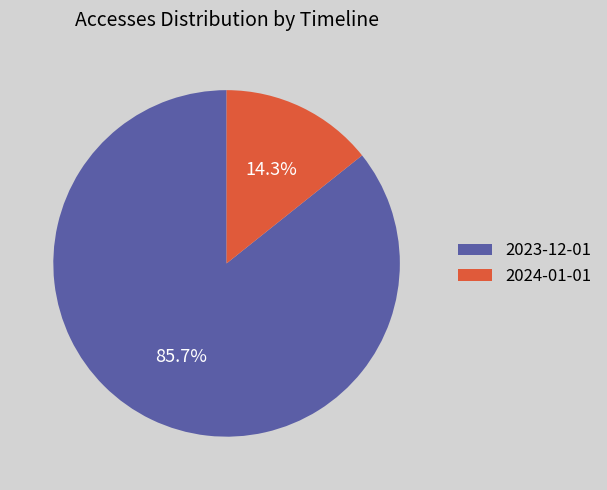

Count the number of slices in the pie.

2